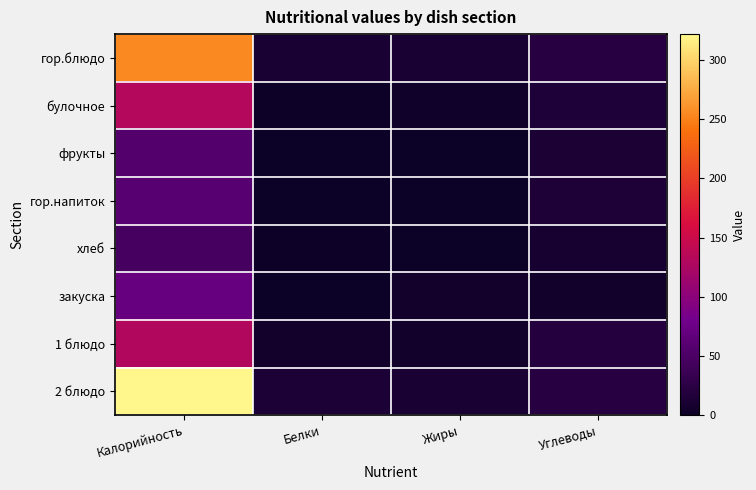

Which series changed the most between Калорийность and Жиры?

2 блюдо